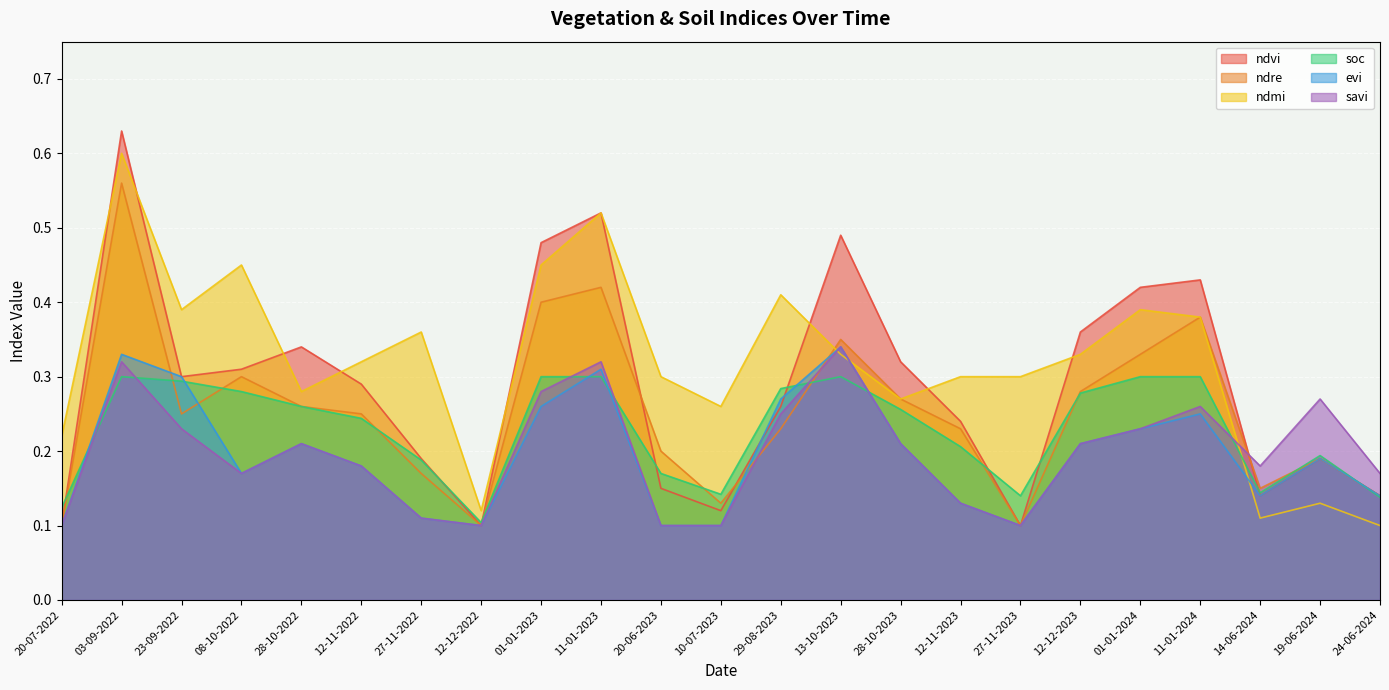

What value does the ndvi series have at 10-07-2023?

0.1